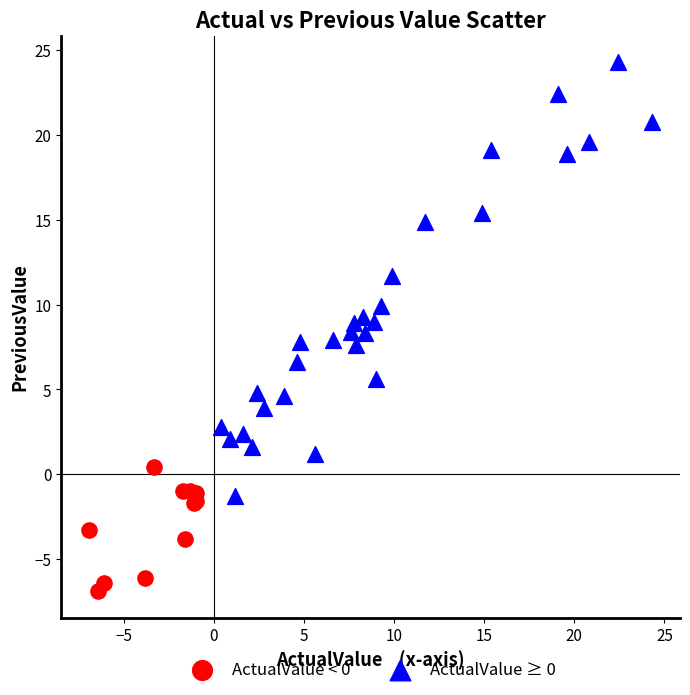

What are all the series names shown in the legend?

ActualValue < 0, ActualValue ≥ 0